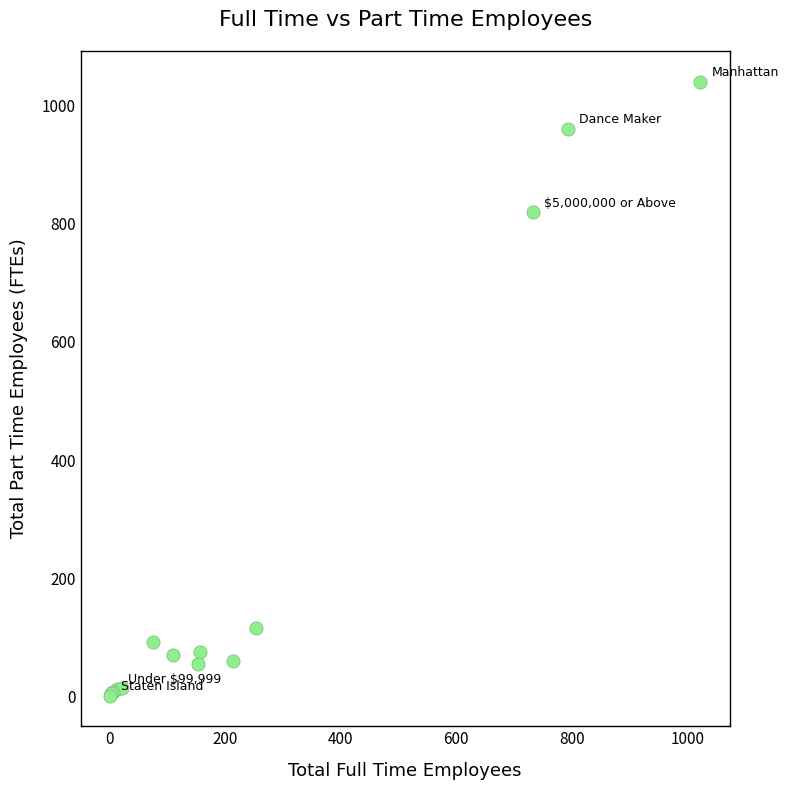

What Y value in the scatter plot is closest to 521?

819